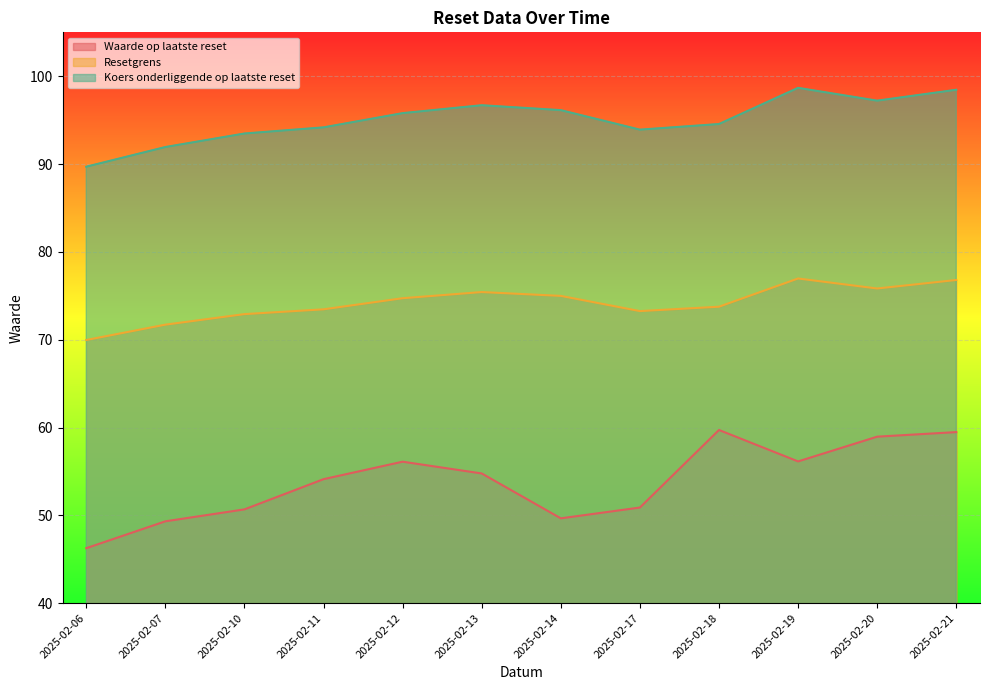

At which label does Resetgrens reach its peak?

2025-02-19